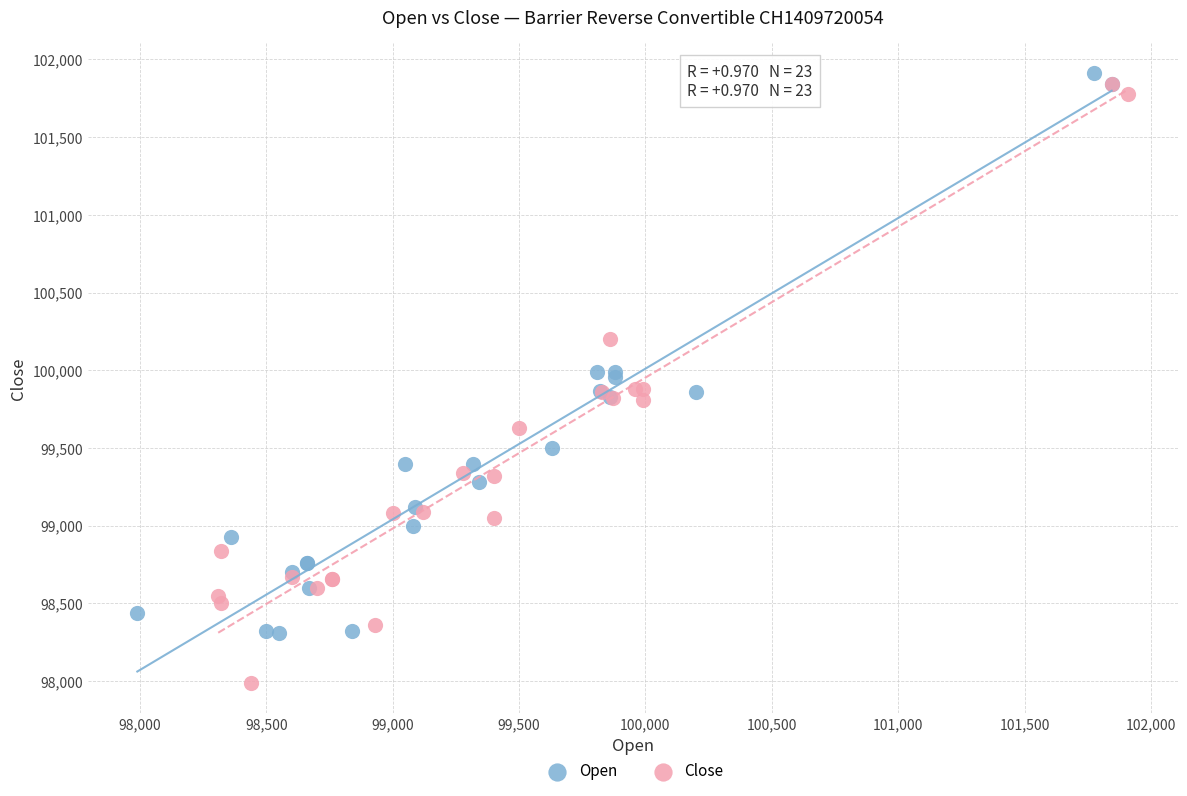

Which series has the widest spread of Y values?

Close